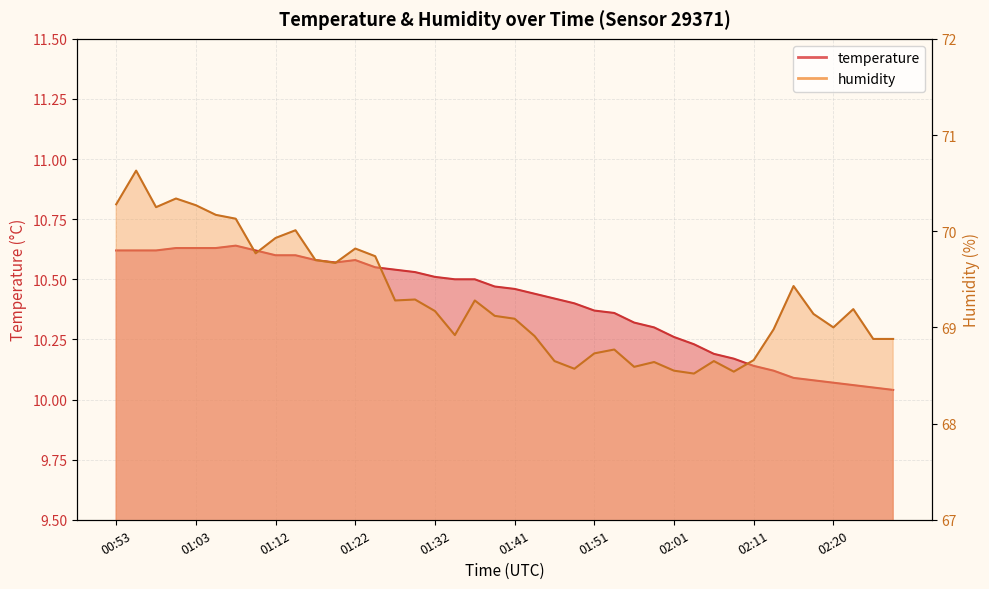

The temperature series shows 10.3 at 02:01. True or false?

True